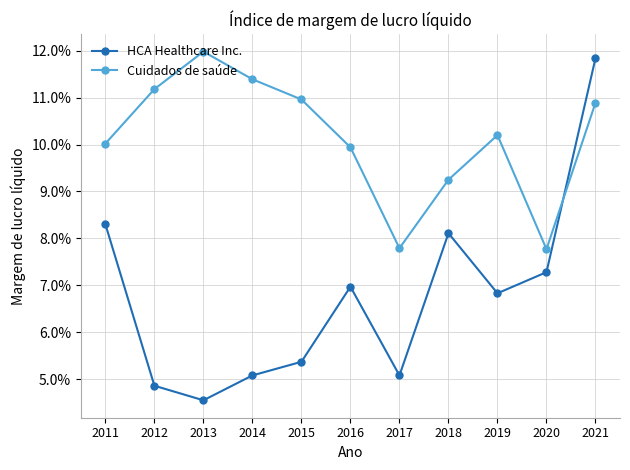

At how many categories does at least one series exceed 0?

11